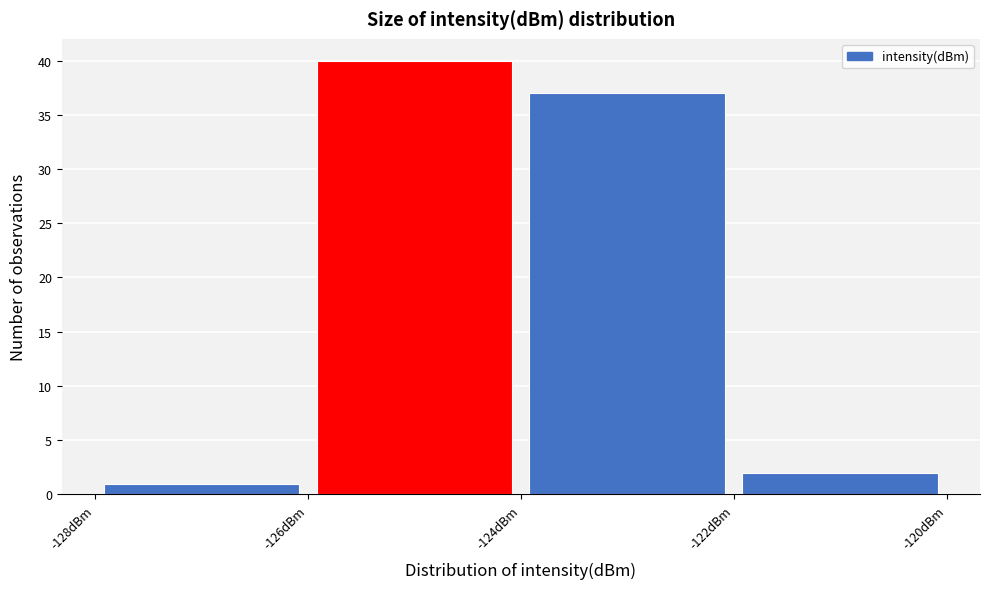

What is the height of the bar covering -128 to -126 on the x-axis? The values are not printed on the chart, so give them approximately, as read against the axis.

1